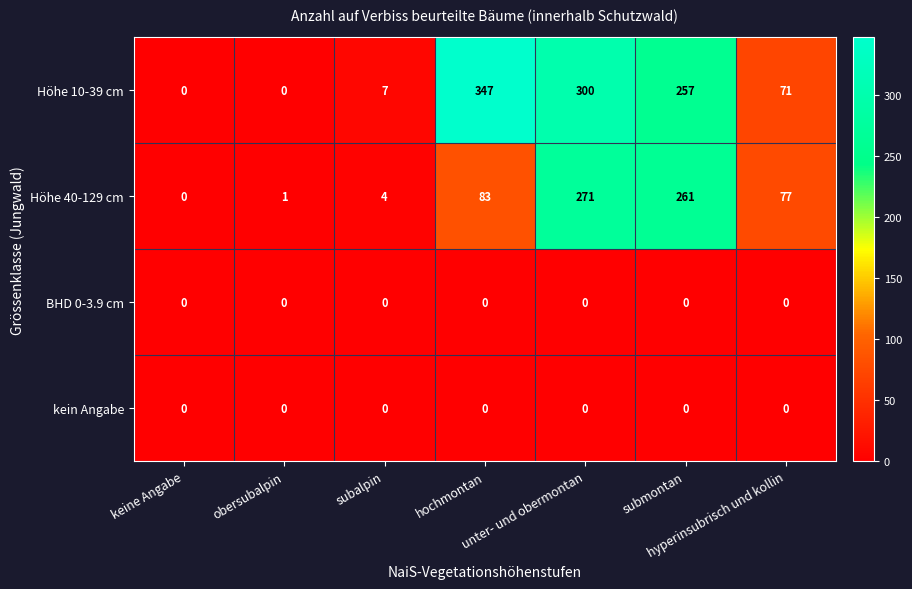

Which series has the largest total across all categories?

Höhe 10-39 cm